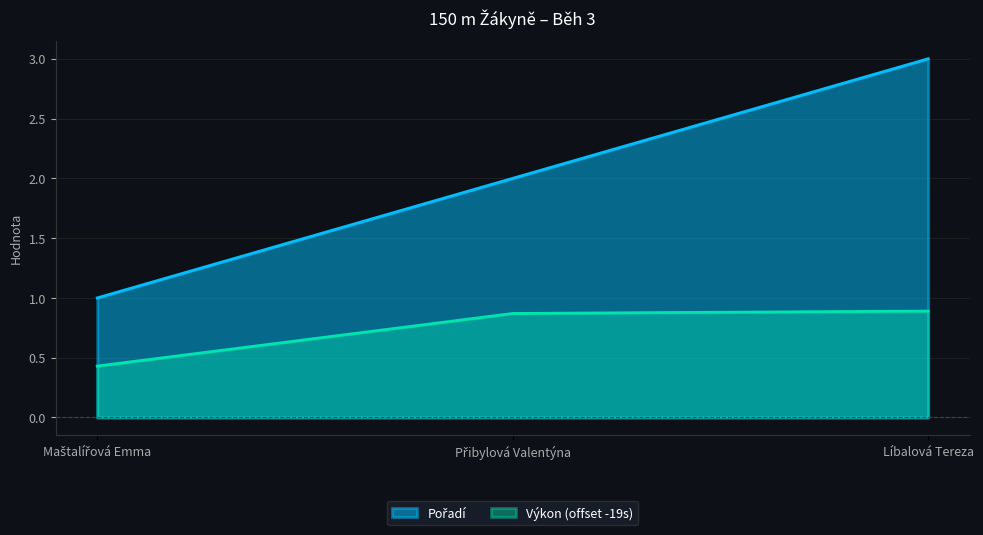

Does the chart have visible grid lines?

Yes